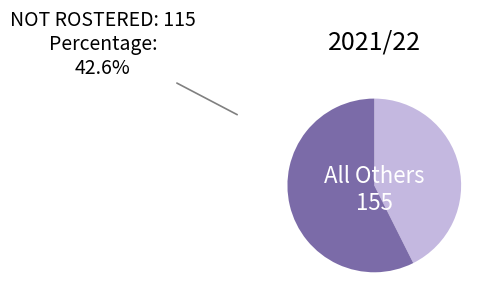

Does any single category account for the majority?

Yes